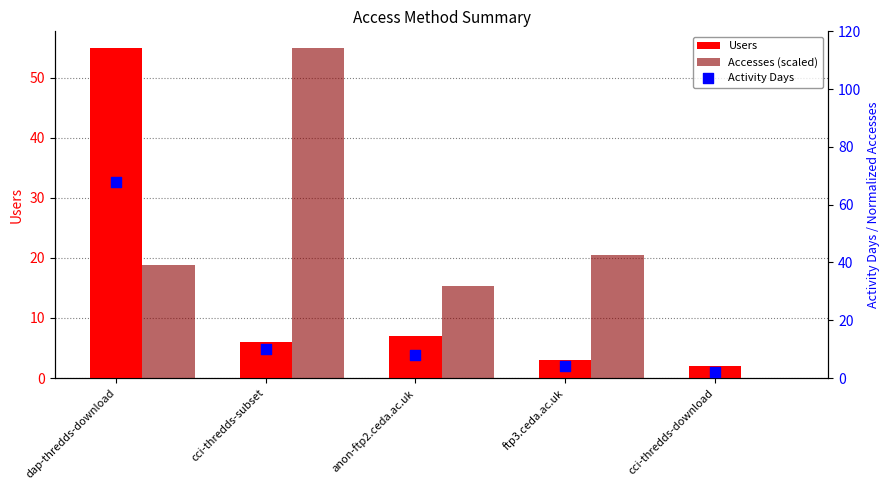

At how many categories does at least one series exceed 3?

4